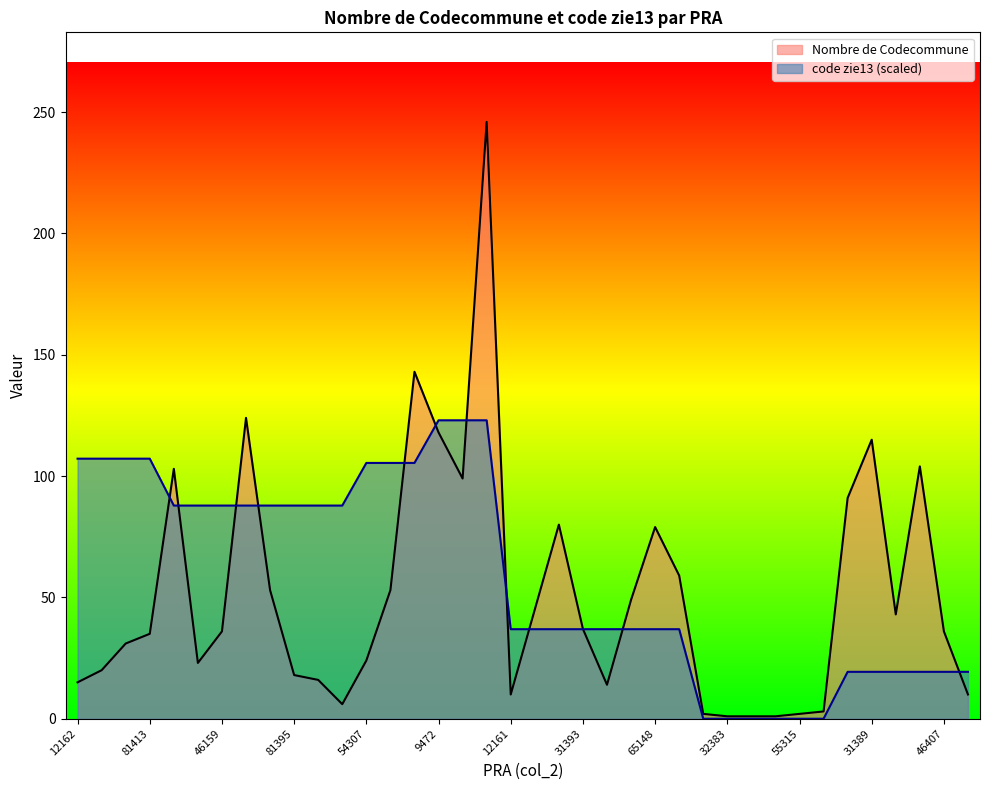

What is the difference between the code zie13 values at 31389 and 12397?

68.5